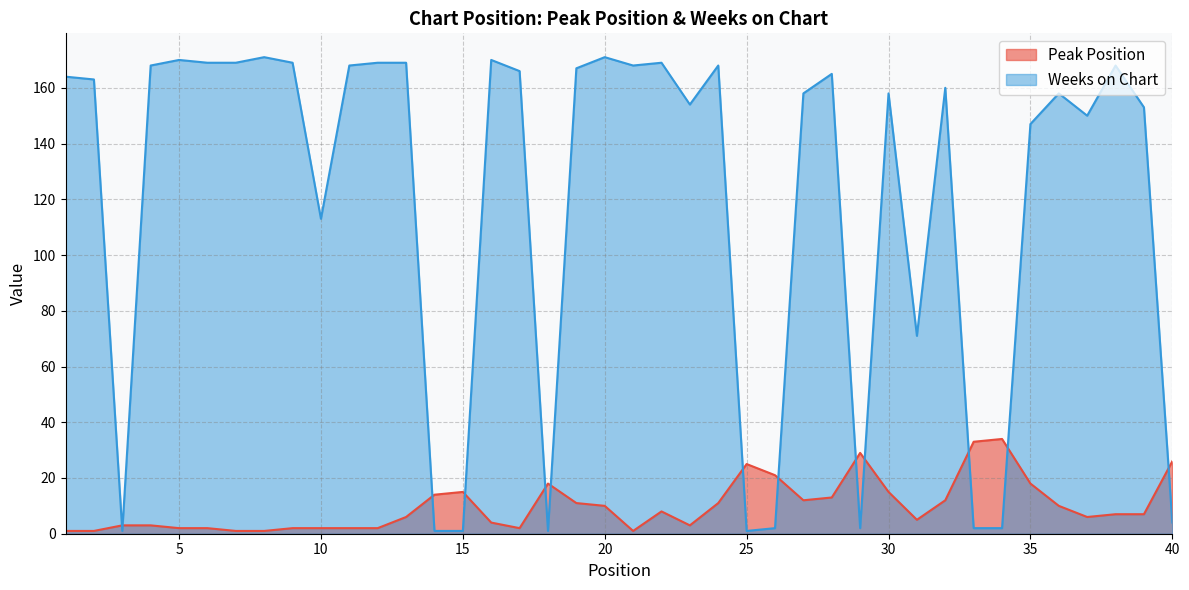

Rank the series by their maximum value, from highest to lowest.

Weeks on Chart, Peak Position